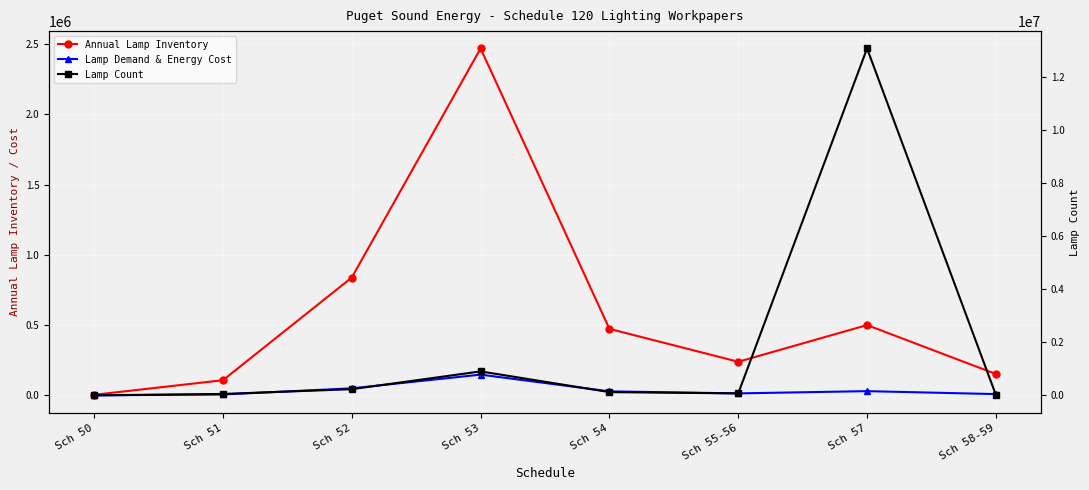

Which category has the highest value across all series?

Sch 57